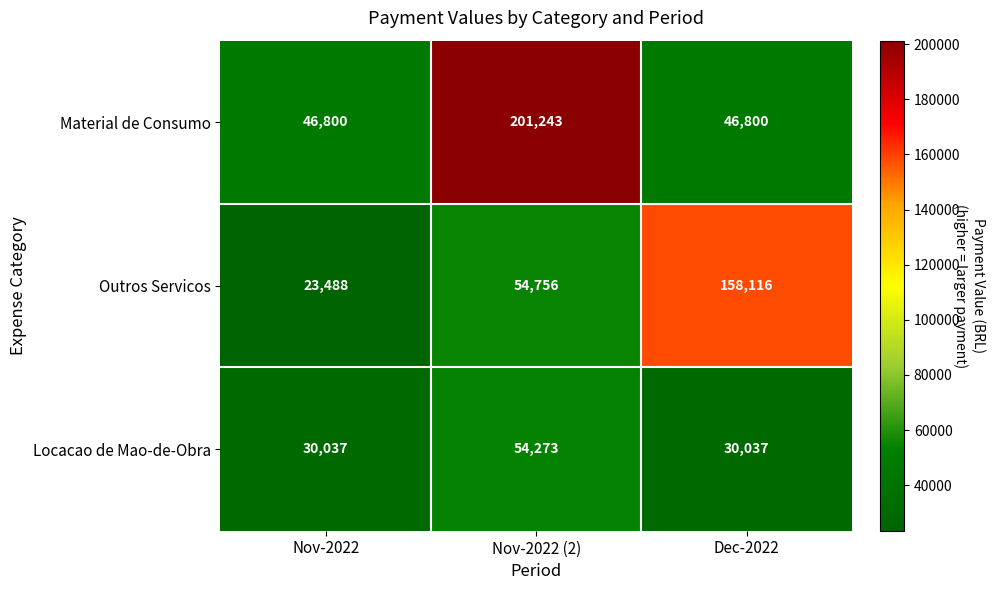

What is the sum of all Locacao de Mao-de-Obra values?

114347